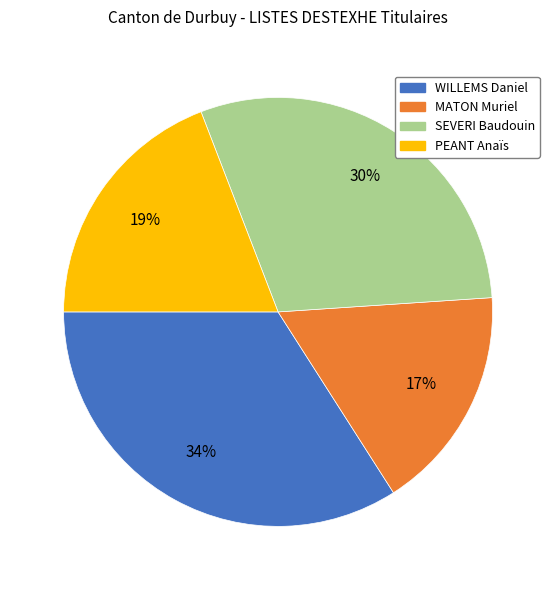

Count the number of slices in the pie.

4